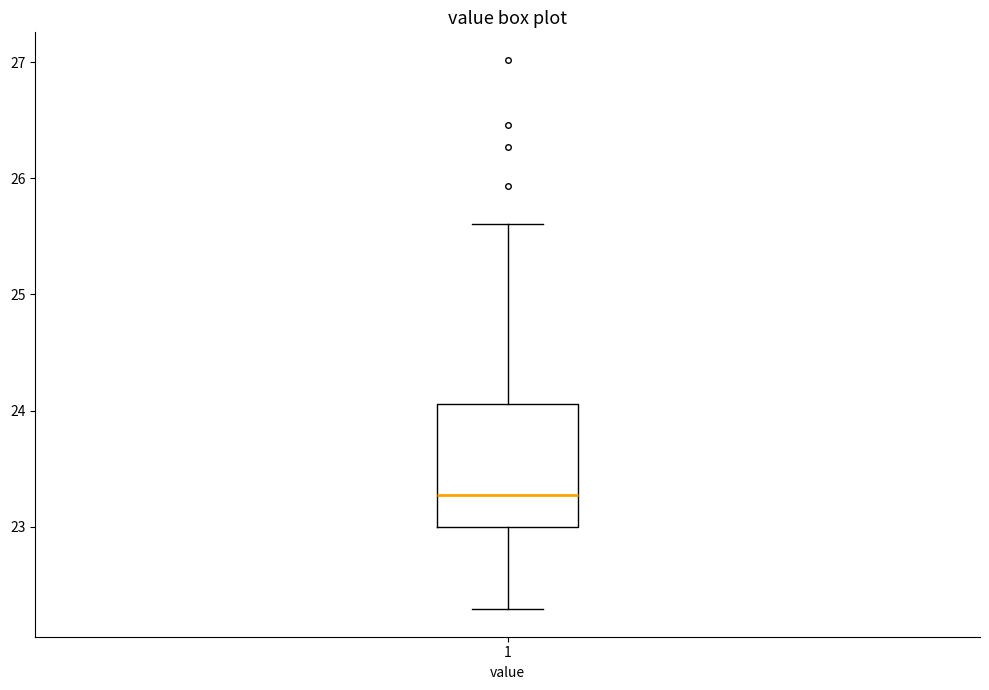

Read this box plot against the y-axis: the position of the median line, the range covered by the box, and the ends of both whiskers. The values are not printed on the chart, so give them approximately, as read against the axis.

median 23.3, box 23.0 to 24.1, whiskers 22.3 to 25.6